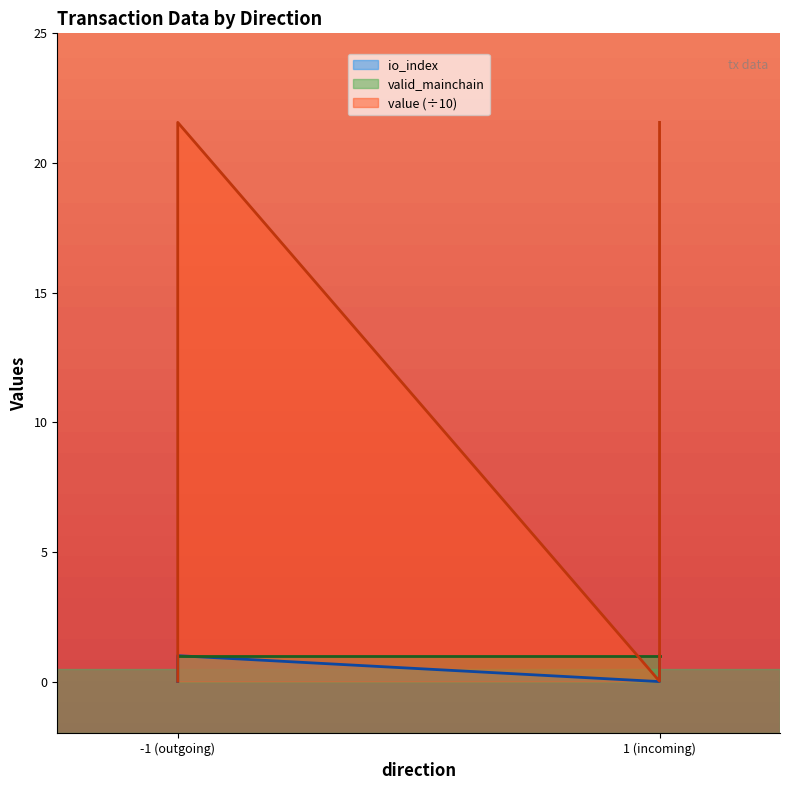

True or false: io_index and value cross at least once.

False